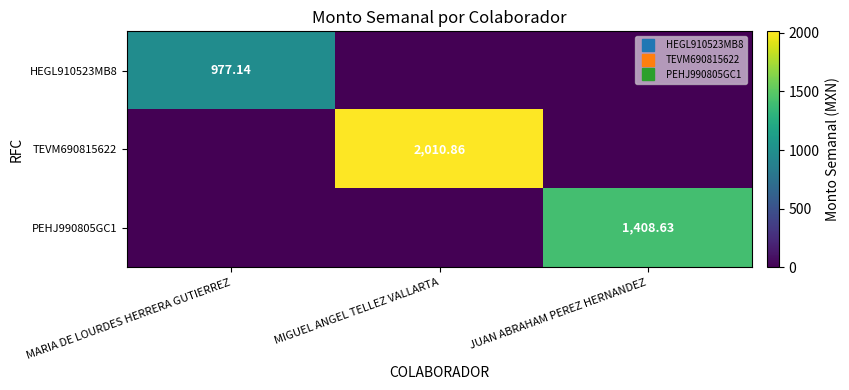

True or false: TEVM690815622 has a value of 1266.8 at MIGUEL ANGEL TELLEZ VALLARTA.

False